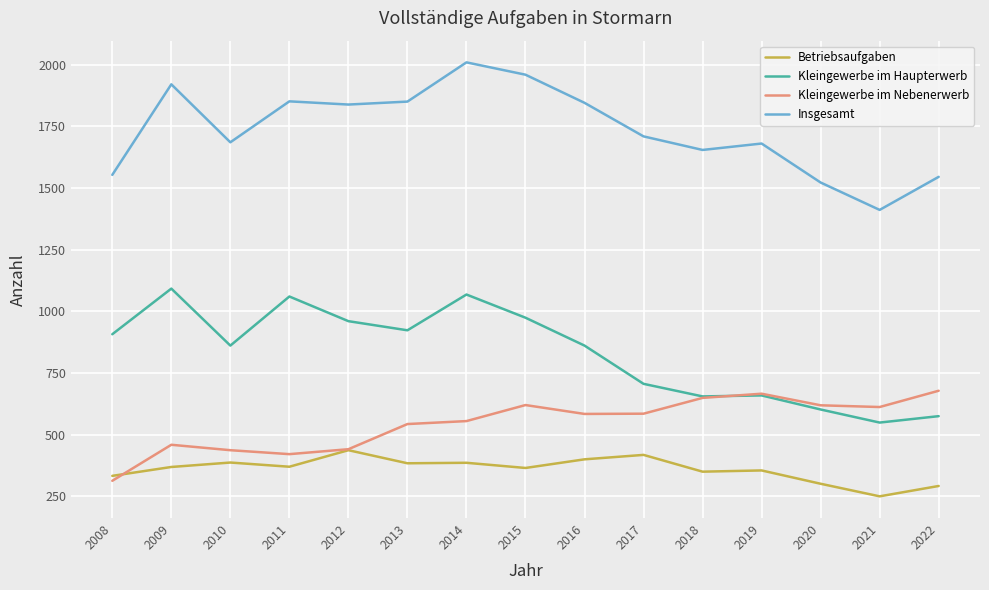

Which series has the largest total across all categories?

Insgesamt